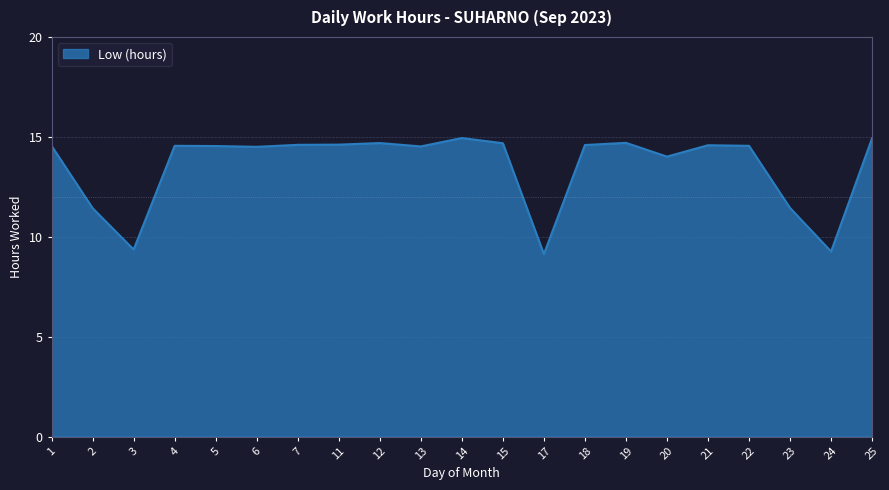

True or false: the data shows 11.4 at 23.

True